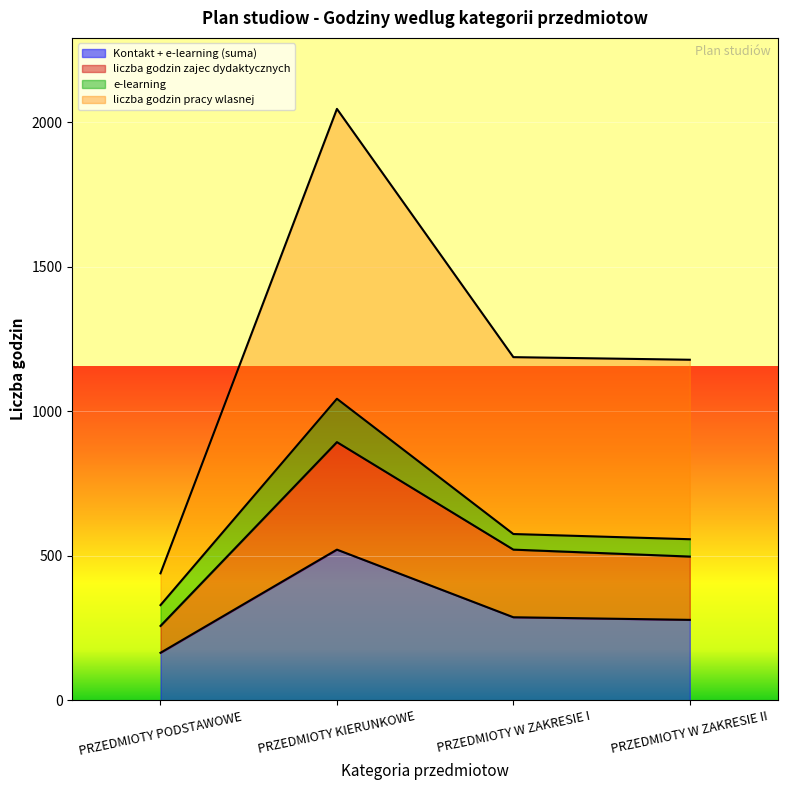

At which category is the sum across all series the highest?

PRZEDMIOTY KIERUNKOWE